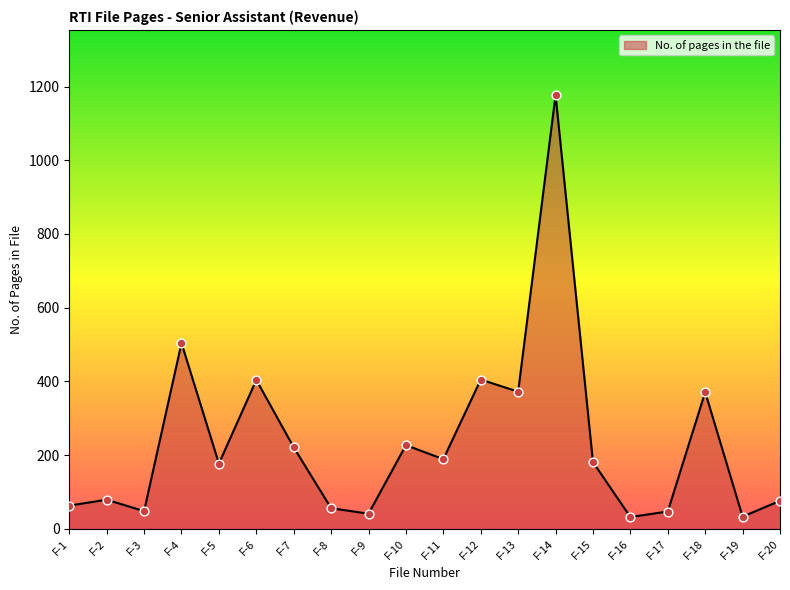

Between F-6 and F-15, which is larger?

F-6